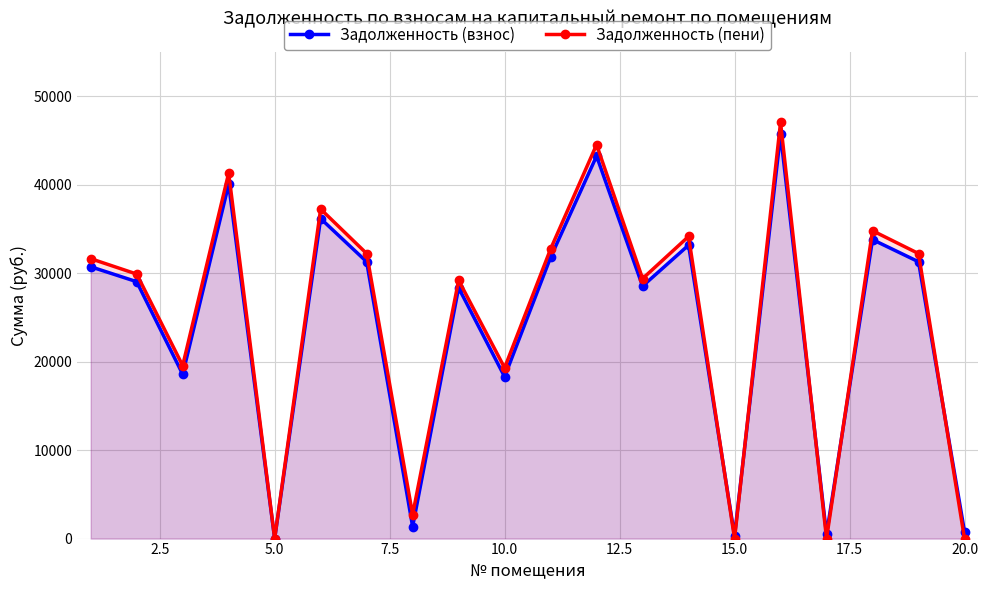

Does the chart display data point markers on the line(s)?

Yes